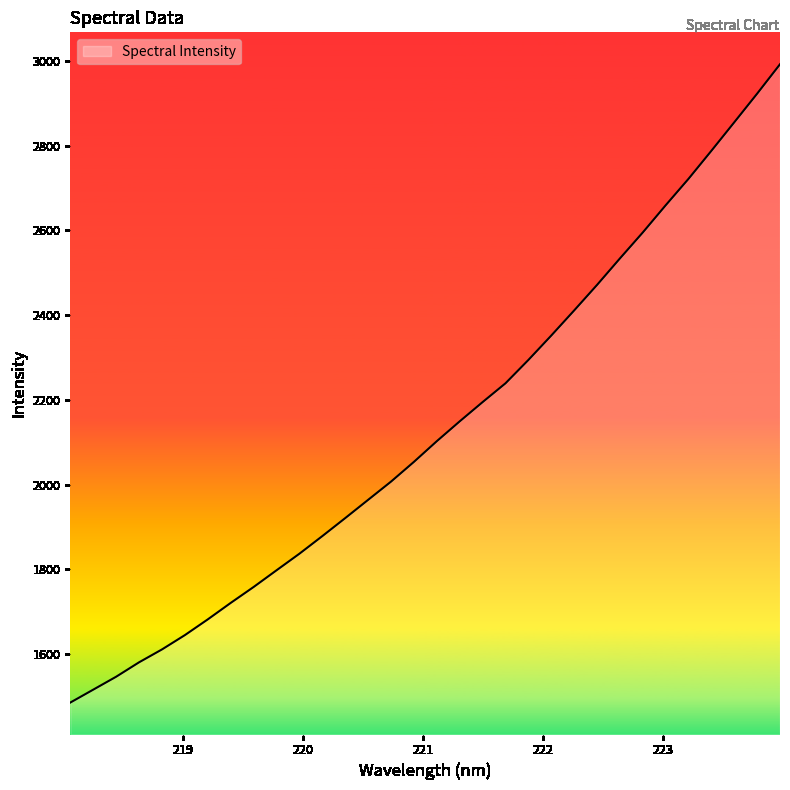

What is the smallest value displayed?

1485.7